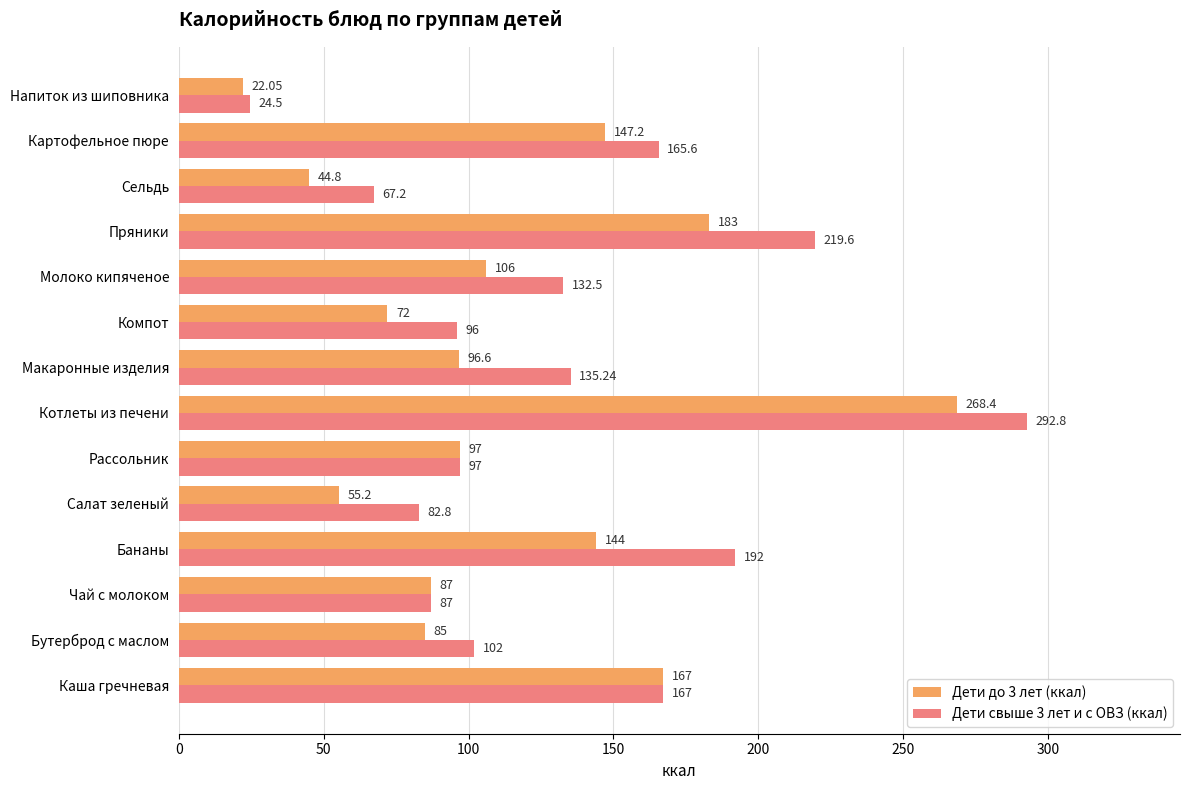

What is the sum of the Дети до 3 лет (ккал) values at Каша гречневая and Пряники?

350.0